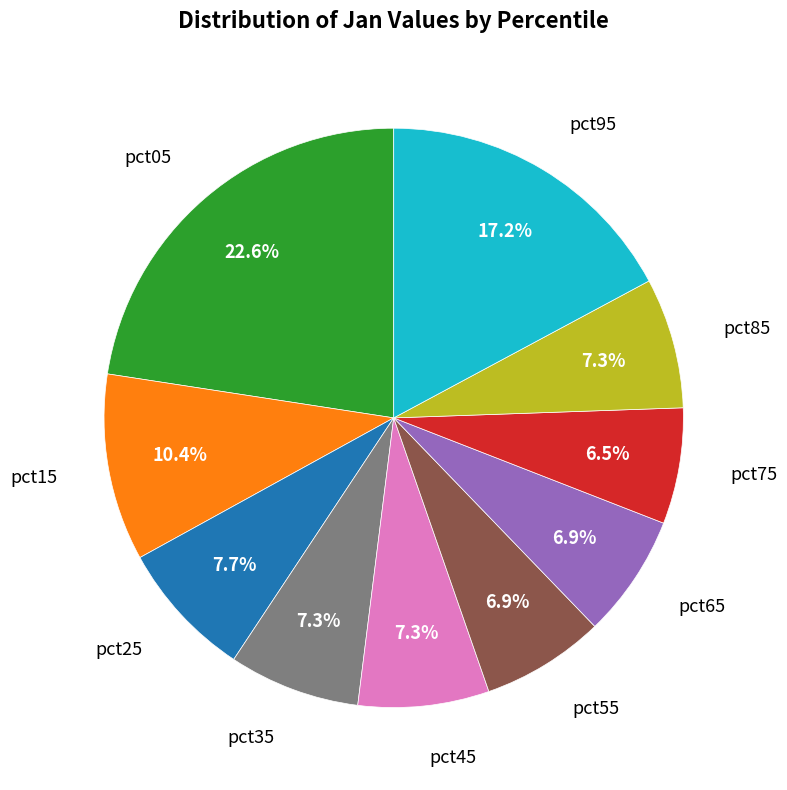

Is there a majority slice in this chart?

No